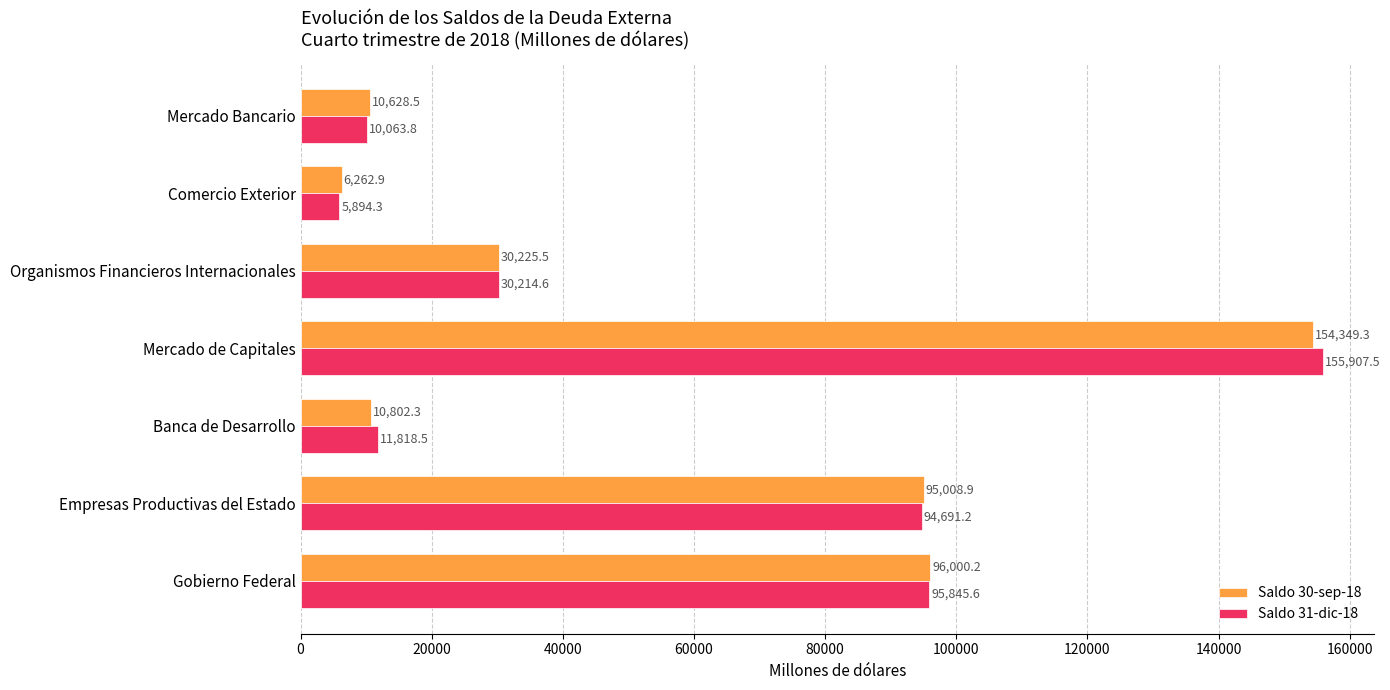

How many values in the Saldo 30-sep-18 series are below 30225?

3